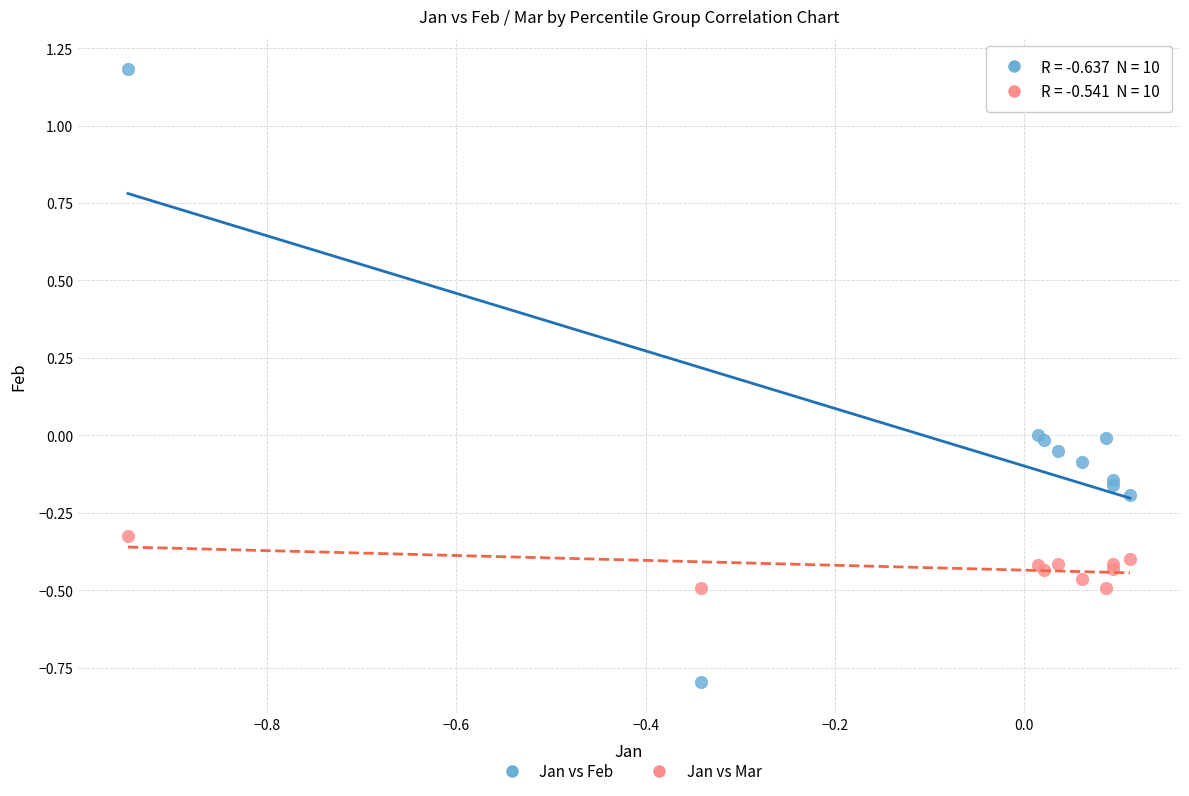

Which series contains the lowest Y value?

Jan vs Feb